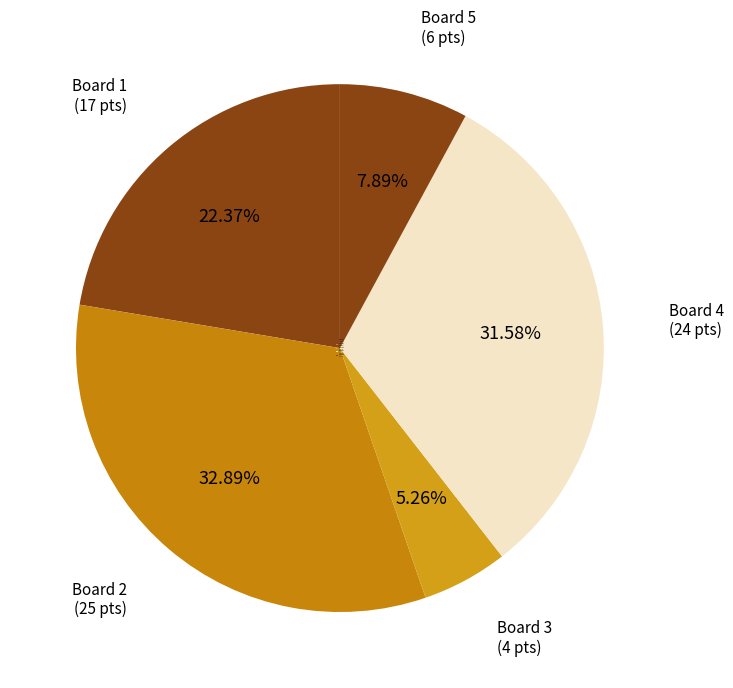

Combined, do Board 2 and Board 1 account for over 50%?

Yes